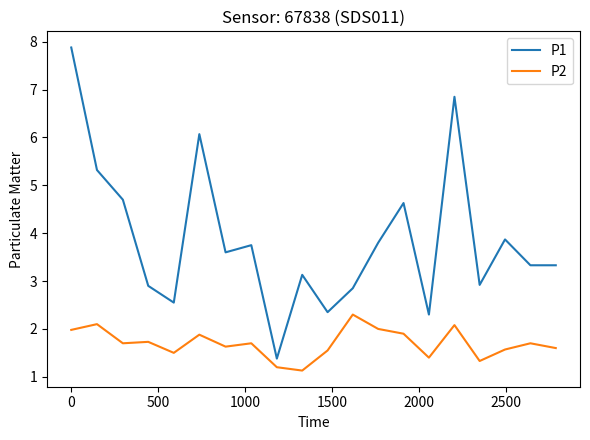

What are all the series names shown in the legend?

P1, P2